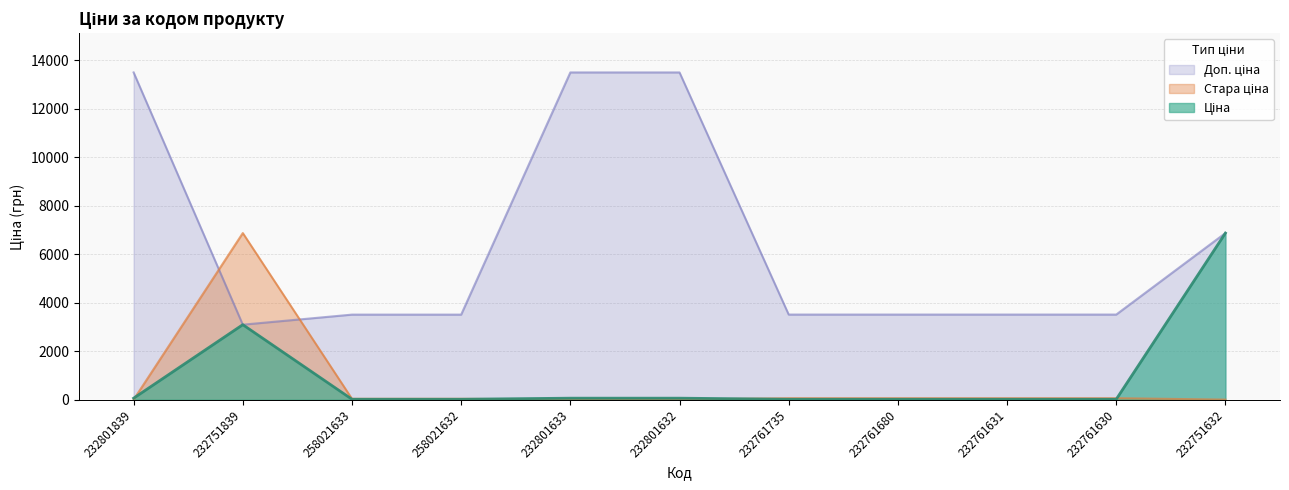

What is the label of the 3rd point from the left?

258021633